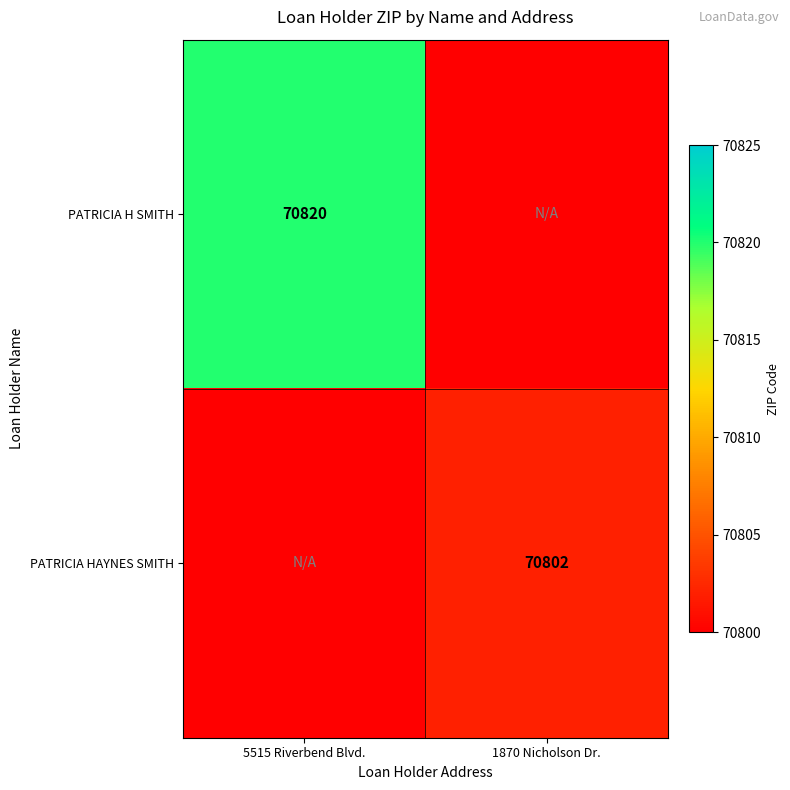

The PATRICIA H SMITH series shows 23352 at 5515 Riverbend Blvd.. True or false?

False